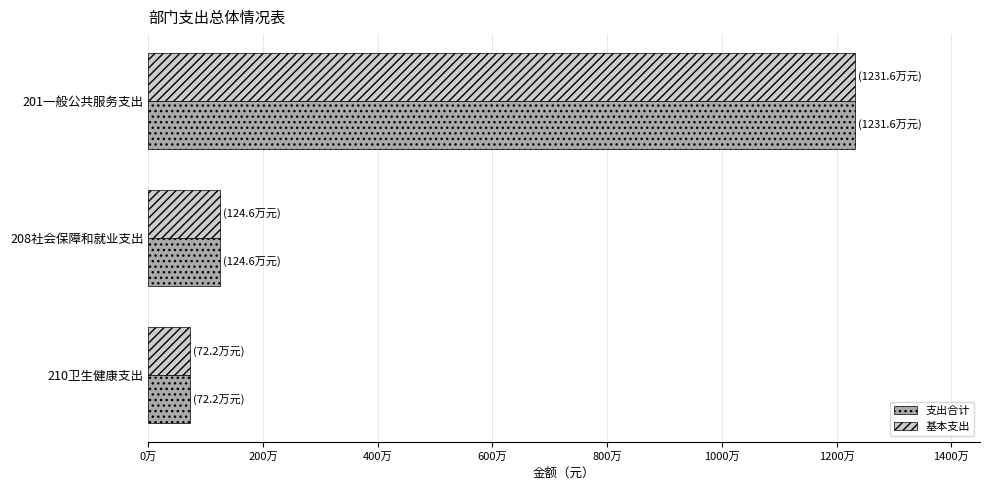

What are all the series names shown in the legend?

支出合计, 基本支出